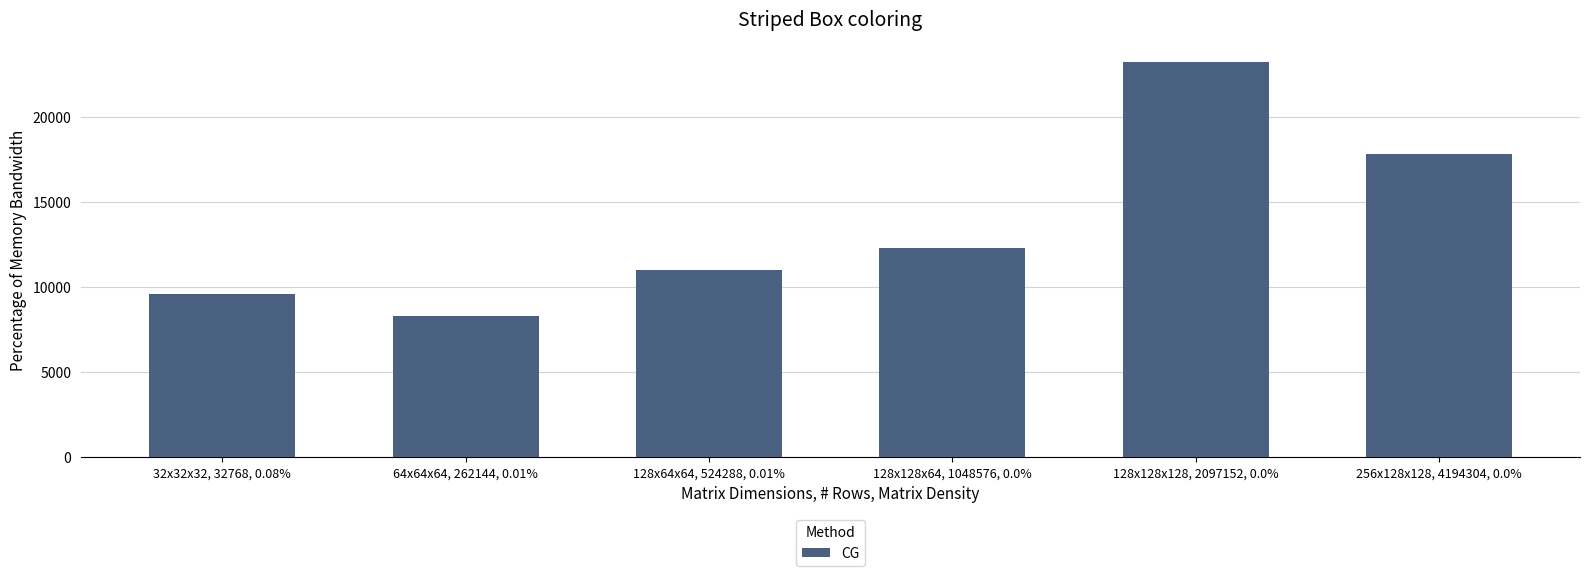

What is the smallest value displayed?

8265.0